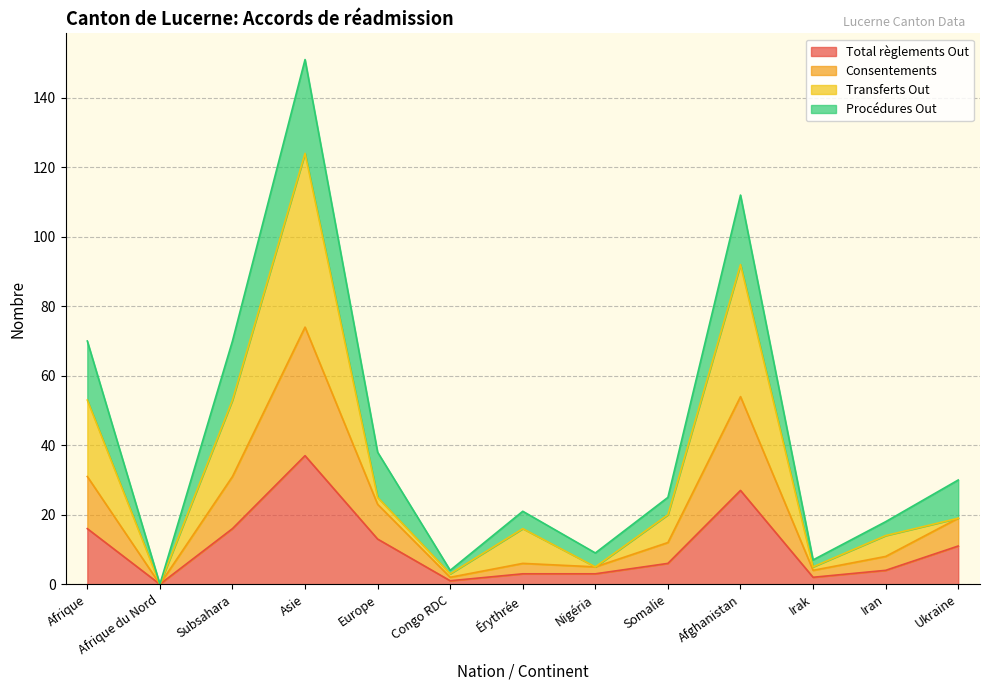

True or false: Consentements has more than 1 points higher than both neighbors.

True